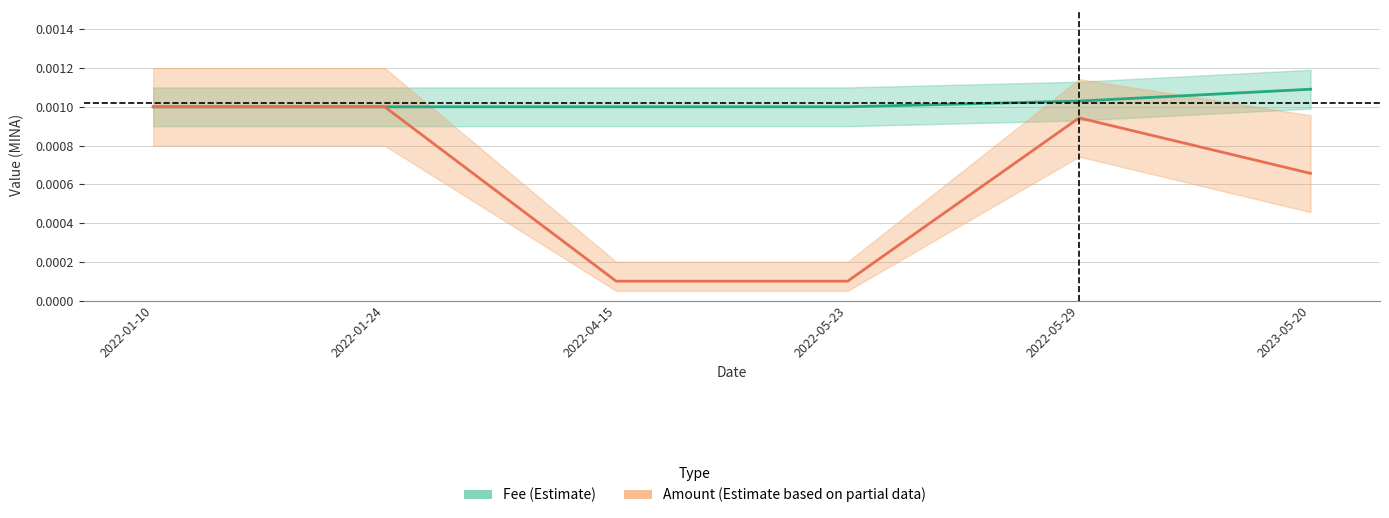

List the series in order of their peak value, highest first.

Fee (Estimate), Amount (Partial)